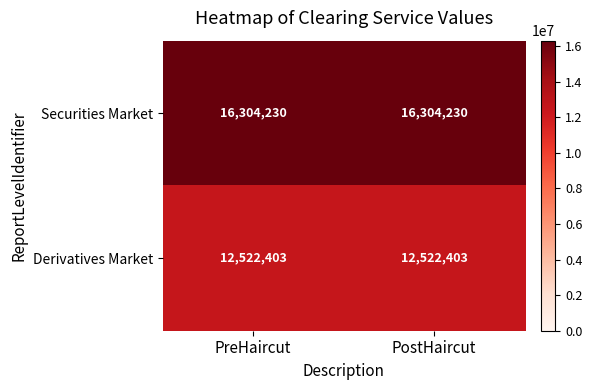

List the series in order of their overall mean, highest first.

Securities Market, Derivatives Market